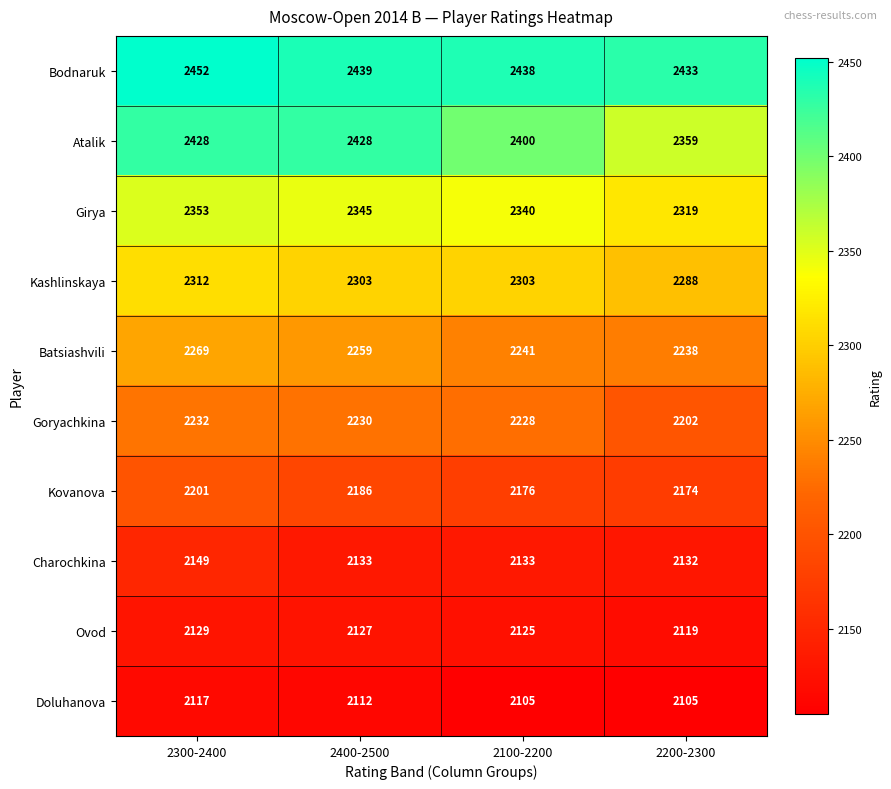

At how many categories does at least one series exceed 2210?

4